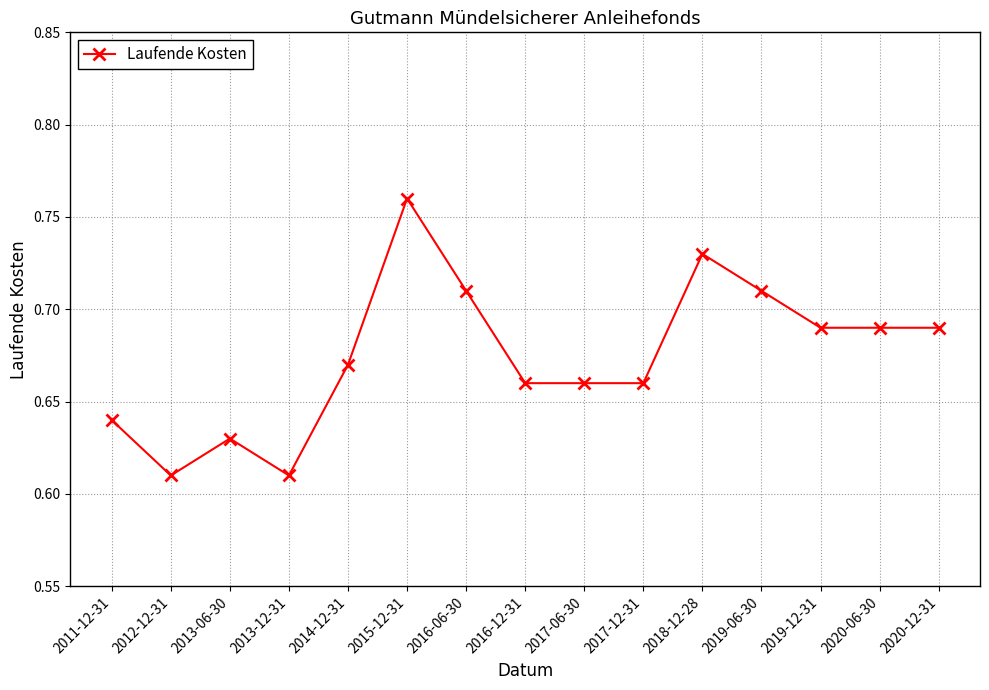

Is it true that the value at 2015-12-31 is 0.2?

False